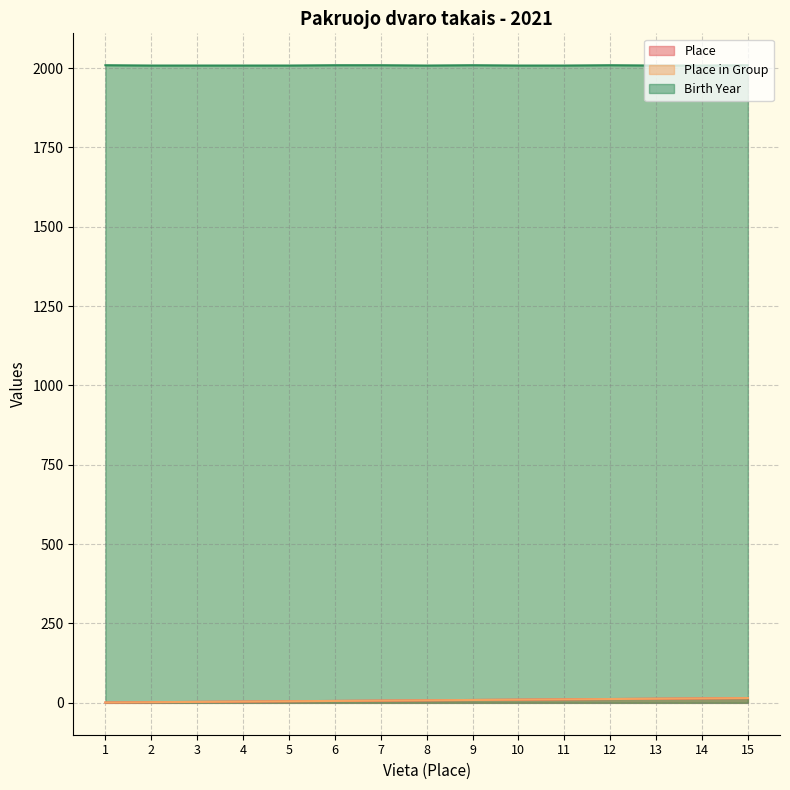

How many interior local peaks does the Birth Year series have?

2